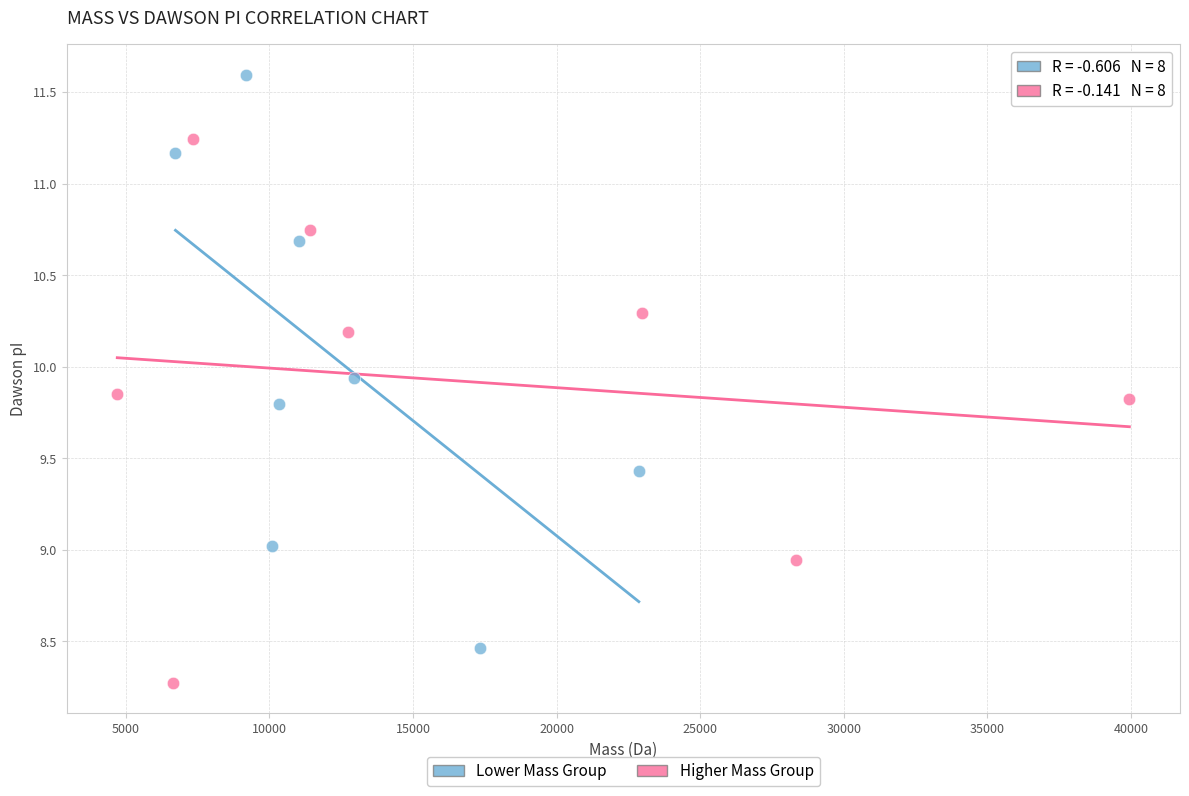

Which series contains the lowest Y value?

Higher Mass Group